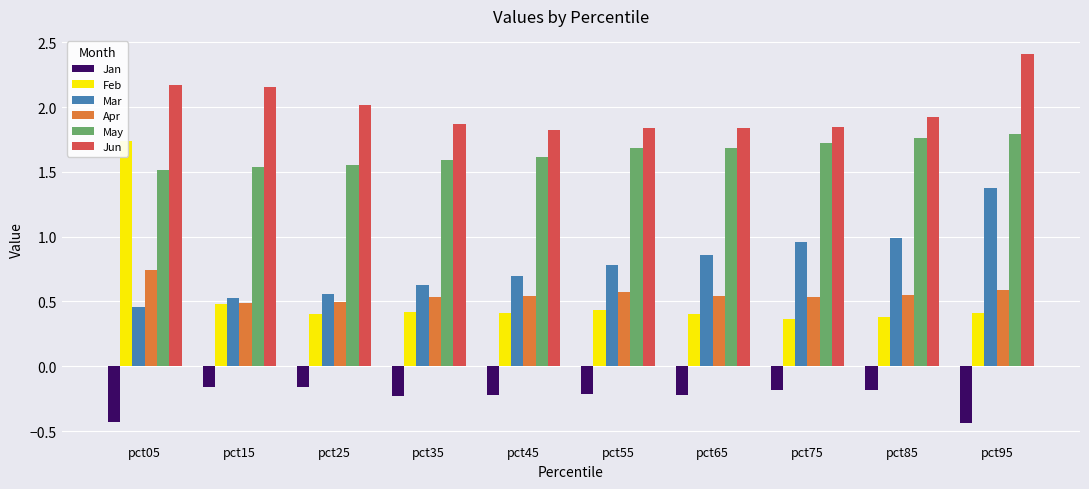

How many bars are there in total?

60